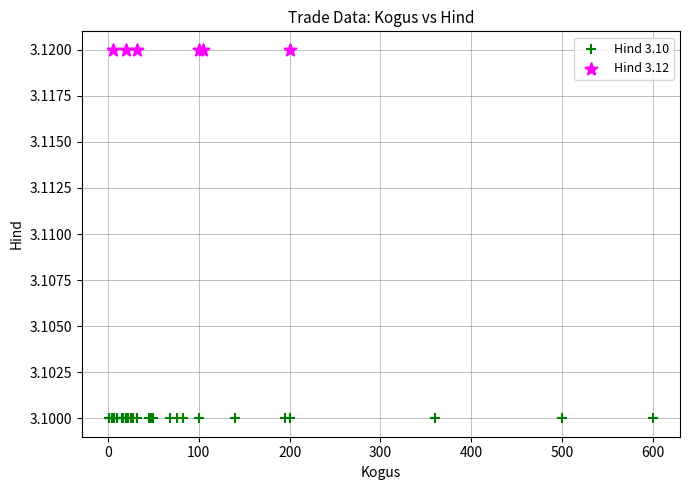

Which series contains the lowest Y value?

Hind 3.10